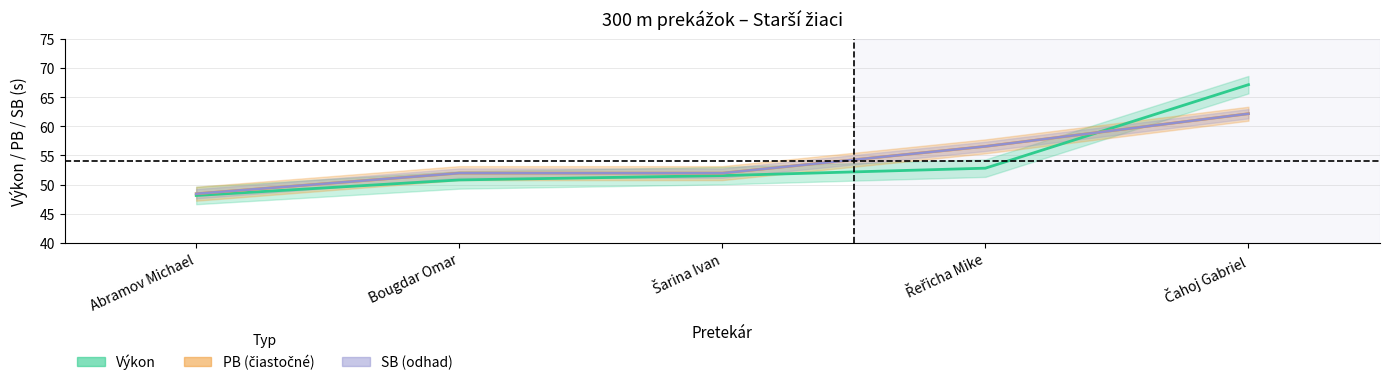

What is the total value across all series at Abramov Michael?

145.0